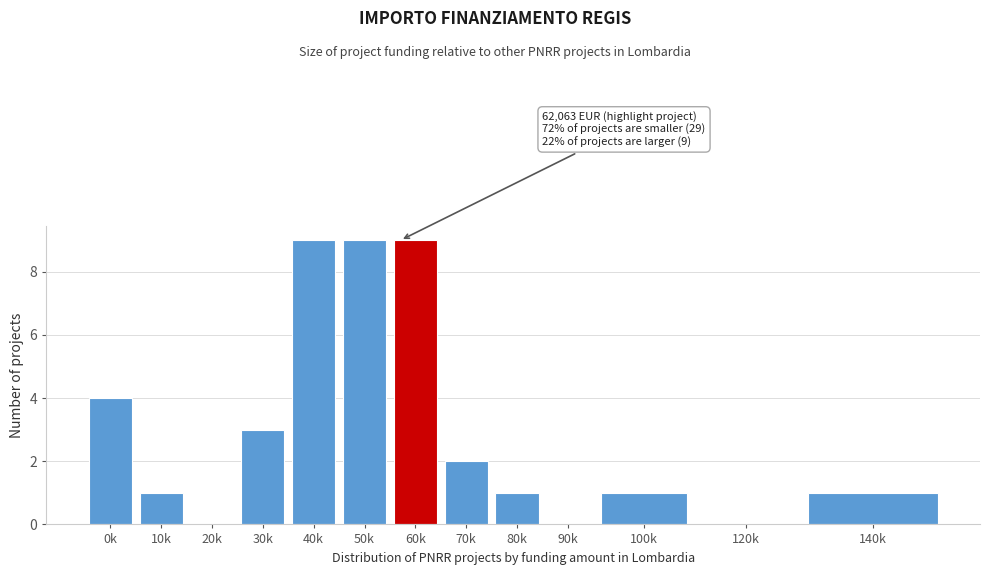

Reading left to right, what are all the values shown in this chart?

0k=4	10k=1	20k=0	30k=3	40k=9	50k=9	60k=9	70k=2	80k=1	90k=0	100k=1	120k=0	140k=1